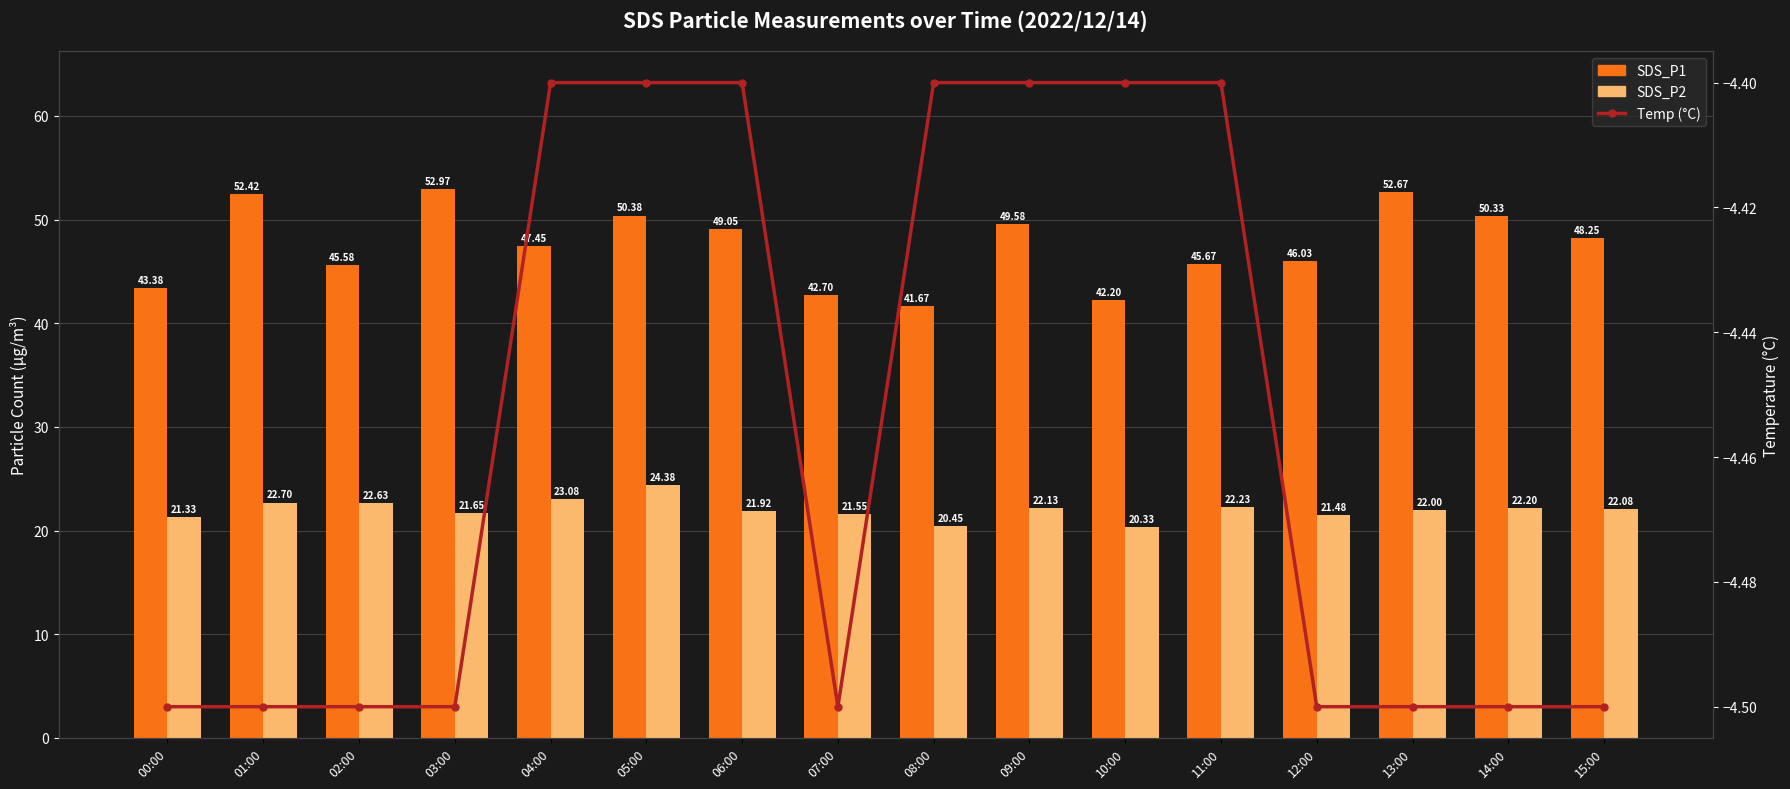

What are all the series names shown in the legend?

SDS_P1, SDS_P2, Temp (°C)